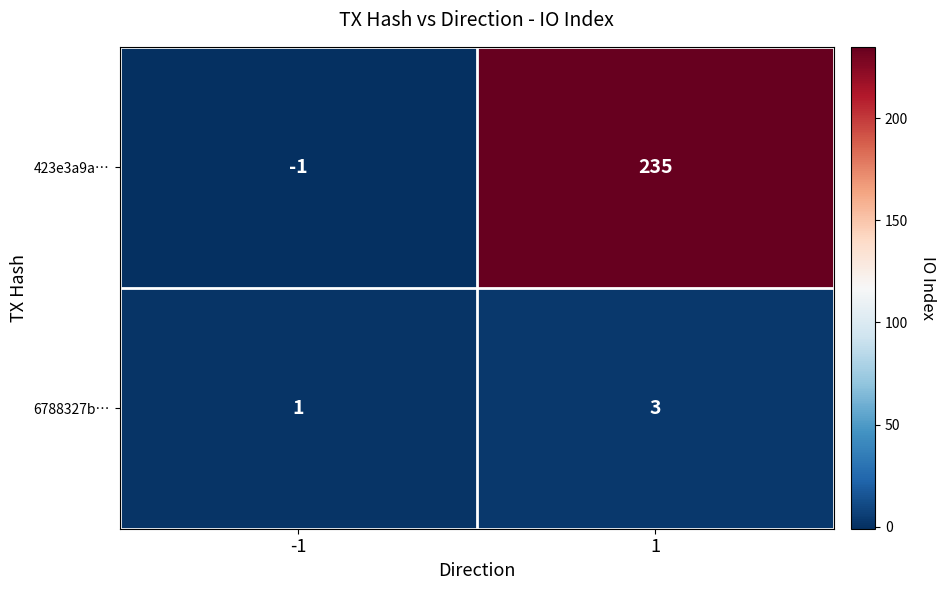

Which series has the largest total across all categories?

423e3a9a…